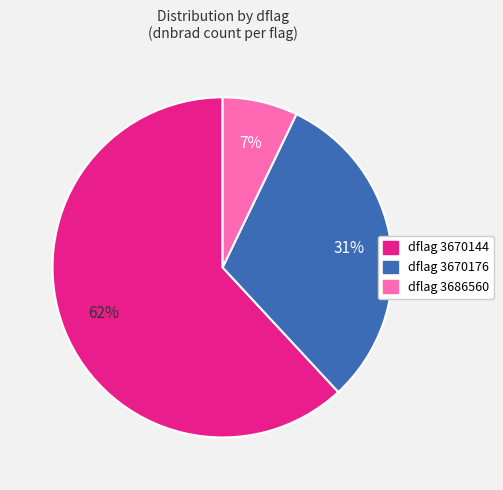

Which category accounts for the majority?

dflag 3670144